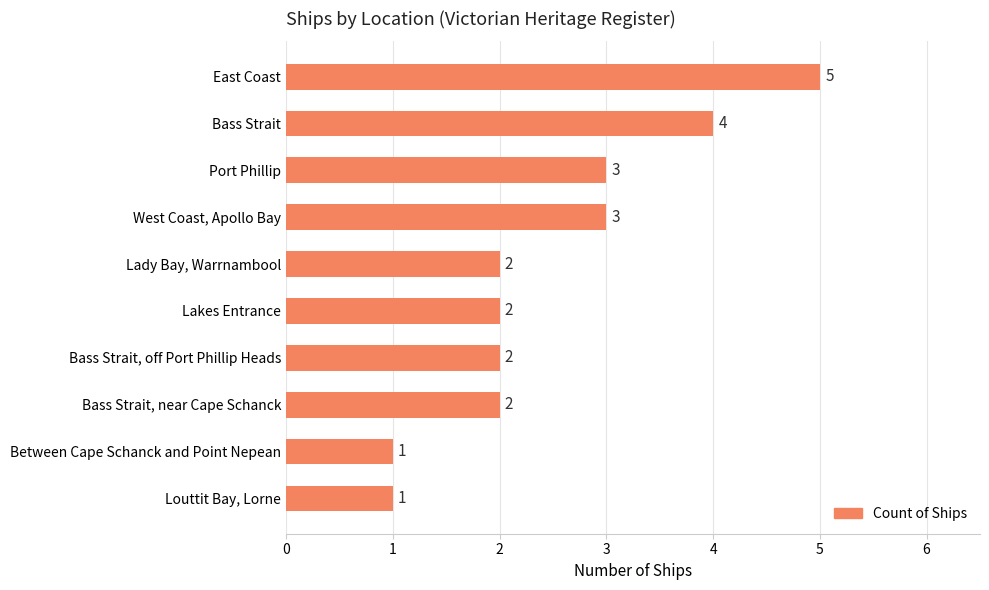

Reading top to bottom, what are all the values shown in this chart?

5	4	3	3	2	2	2	2	1	1